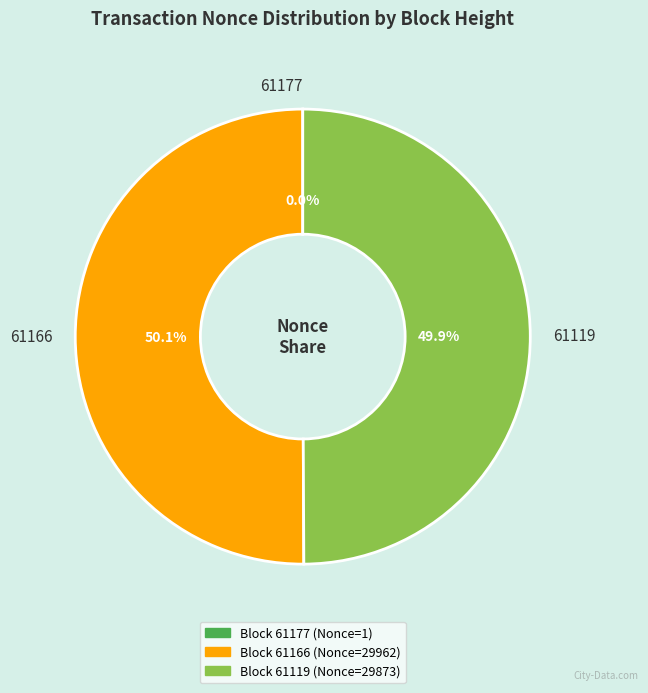

What percentage is NOT represented by 61119?

50.1%